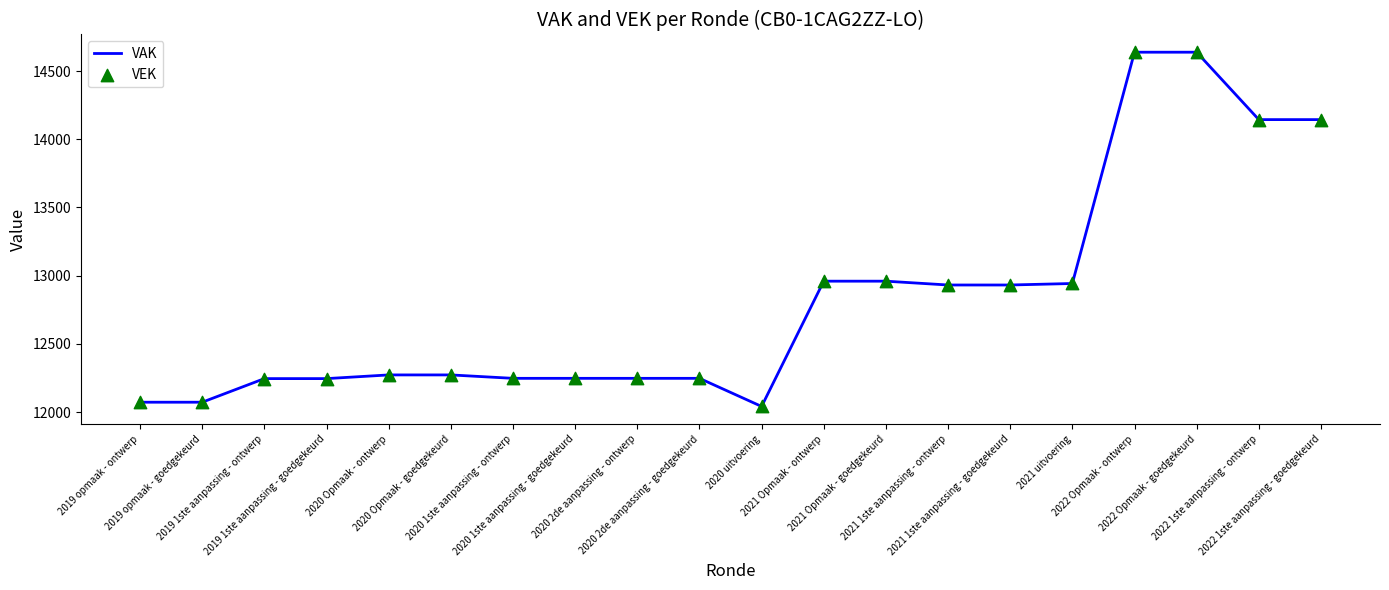

Which series has the largest total across all categories?

VEK